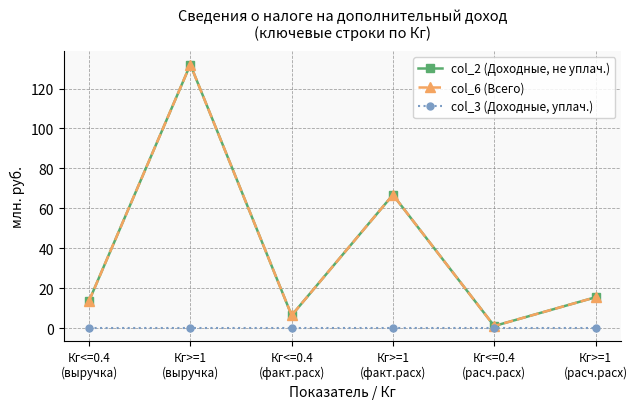

Is it true that col_3 (Доходные, уплач.) equals 0.0 at Кг>=1
(факт.расх)?

True